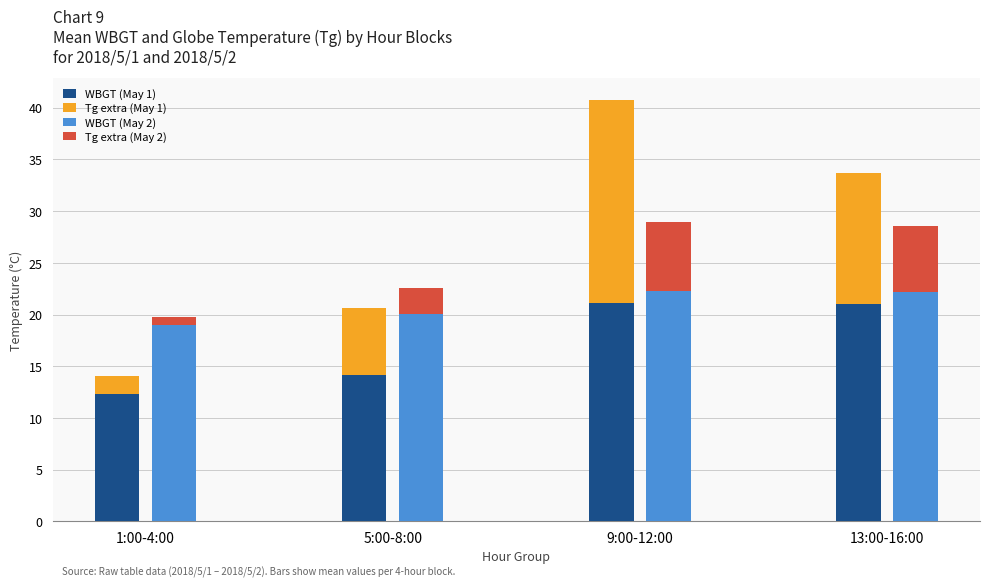

What is the spread (max minus min) of values at 1:00-4:00?

18.2